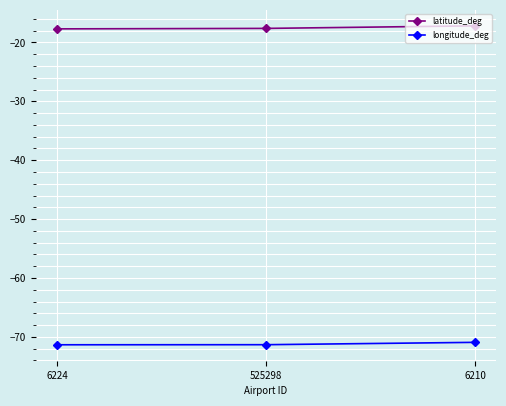

What is the label of the 1st point from the right?

6210